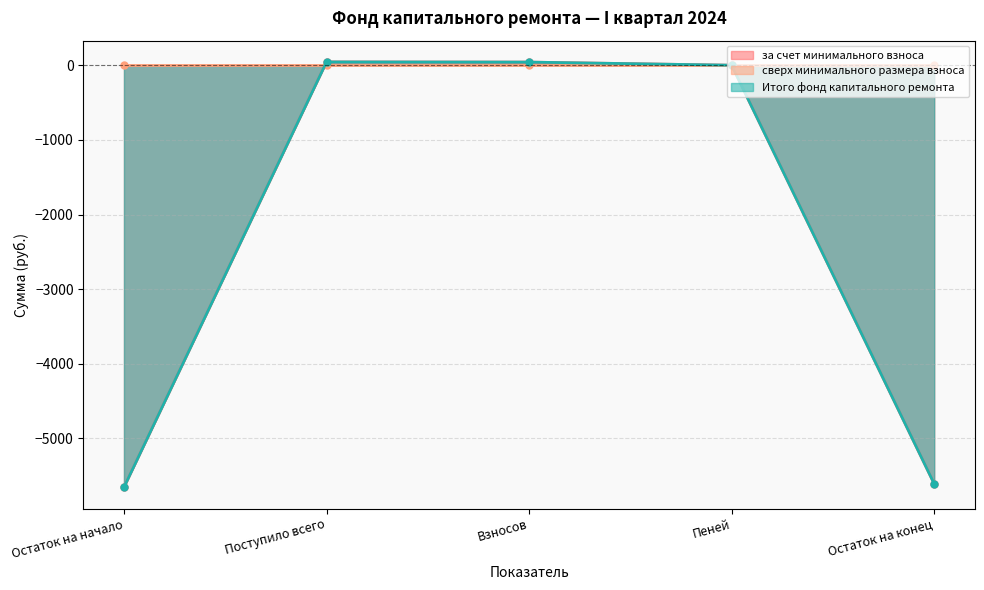

True or false: Итого фонд капитального ремонта and за счет минимального взноса cross at least once.

False